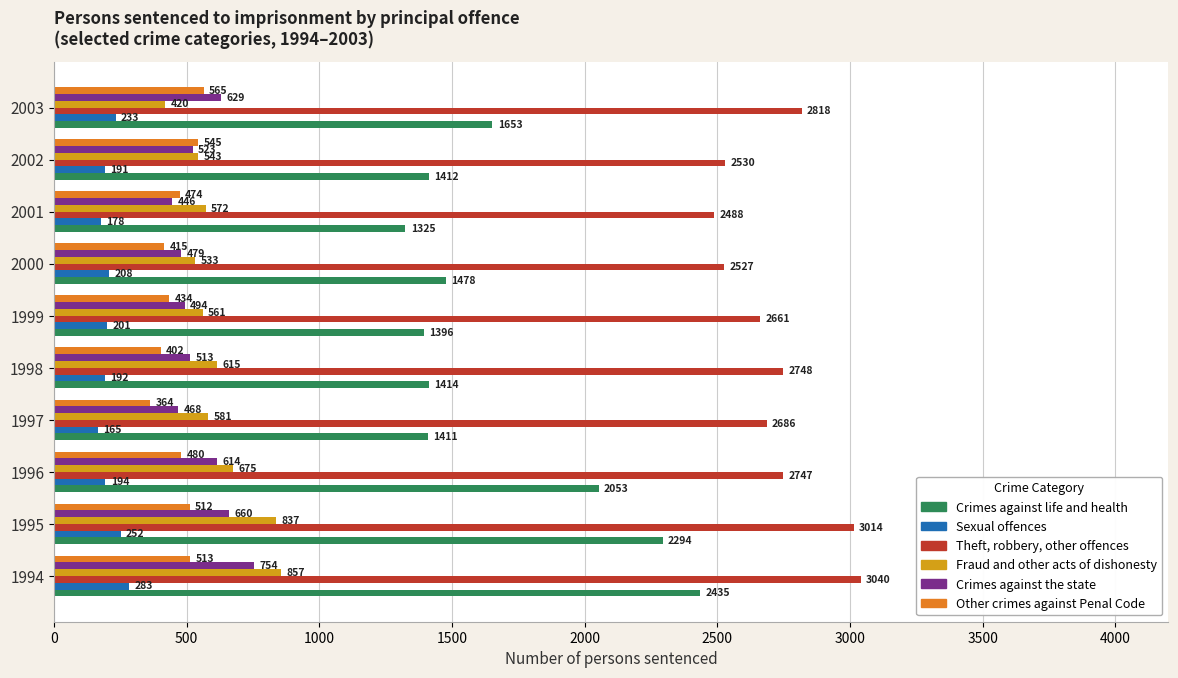

At which label does Other crimes against Penal Code reach its peak?

2003